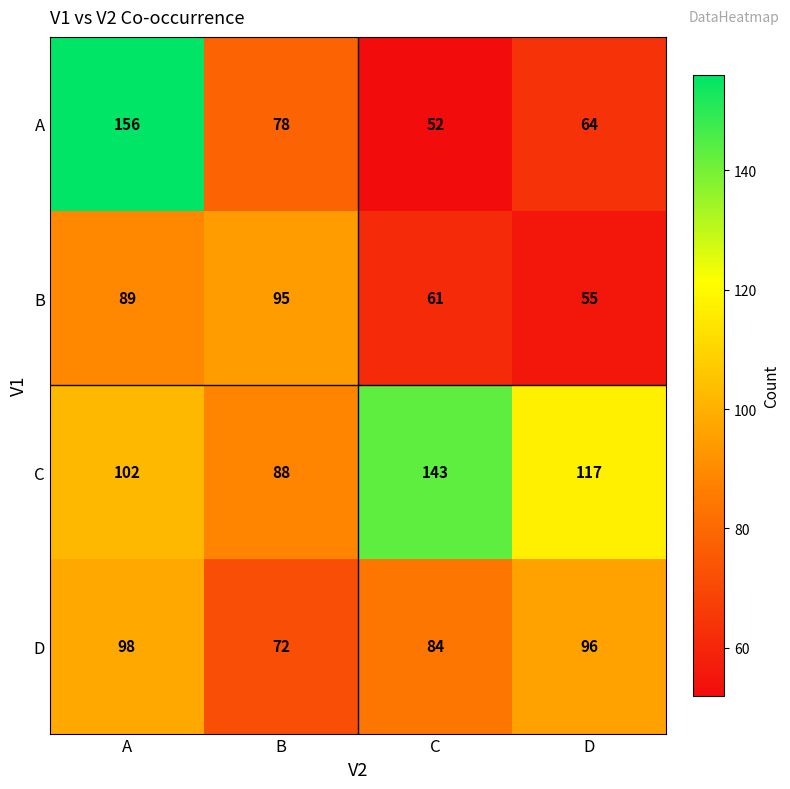

Count the number of data series in this chart.

4